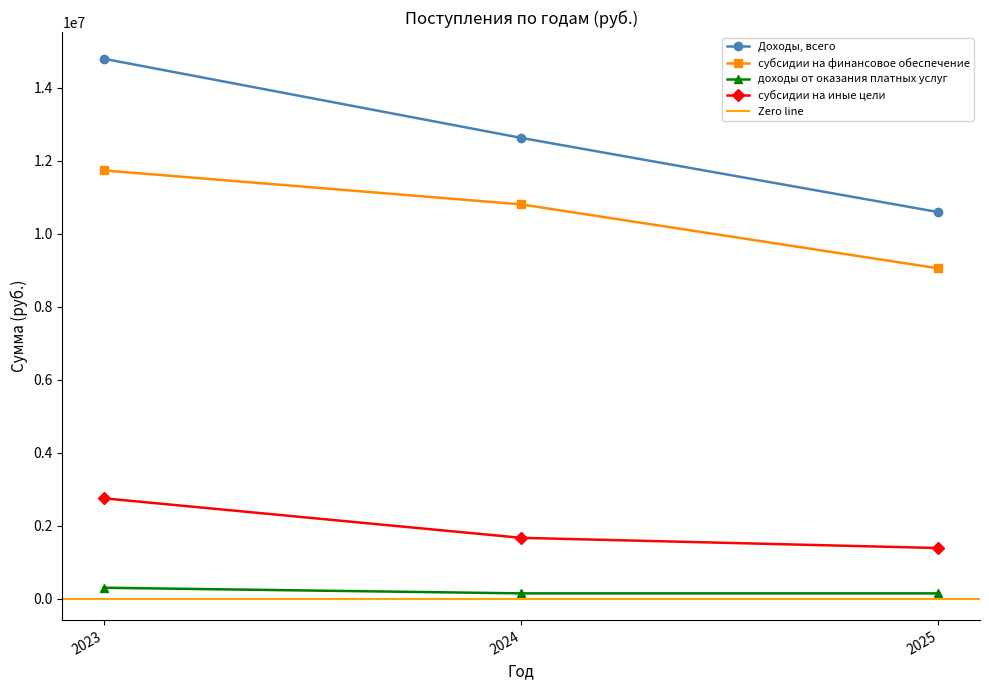

True or false: Доходы, всего has a value of 3330931.7 at 2023.

False